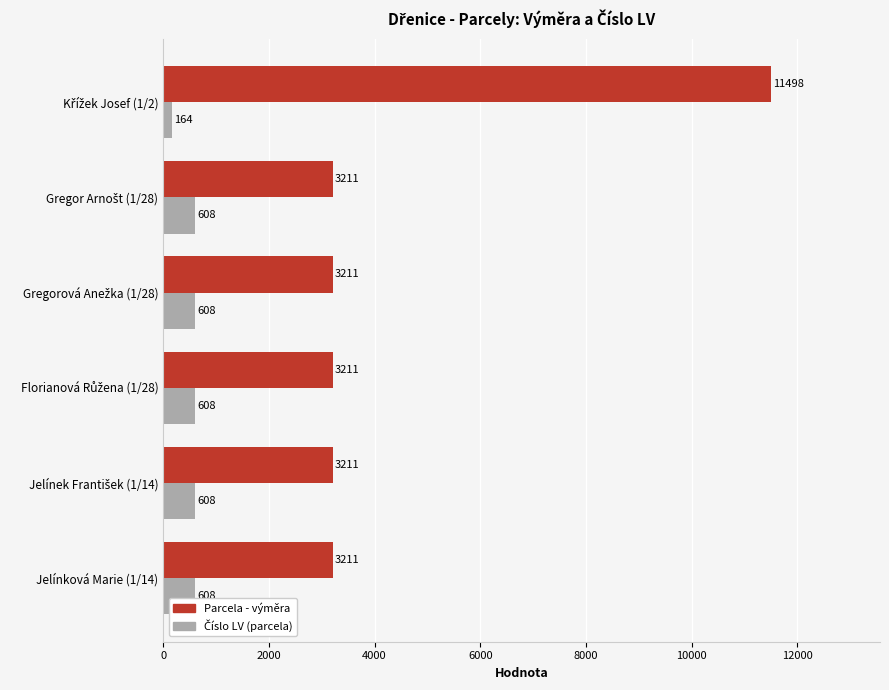

The value of Parcela - výměra at Jelínková Marie (1/14) is 4747. True or false?

False